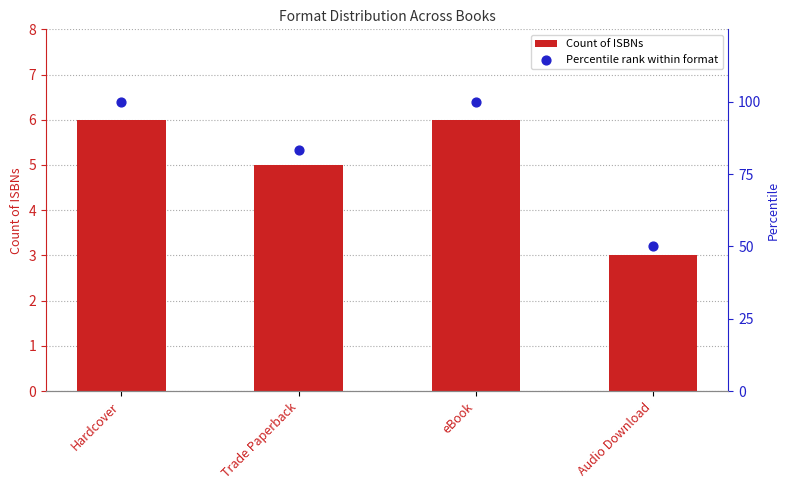

Which series reaches the minimum Y coordinate?

Count of ISBNs